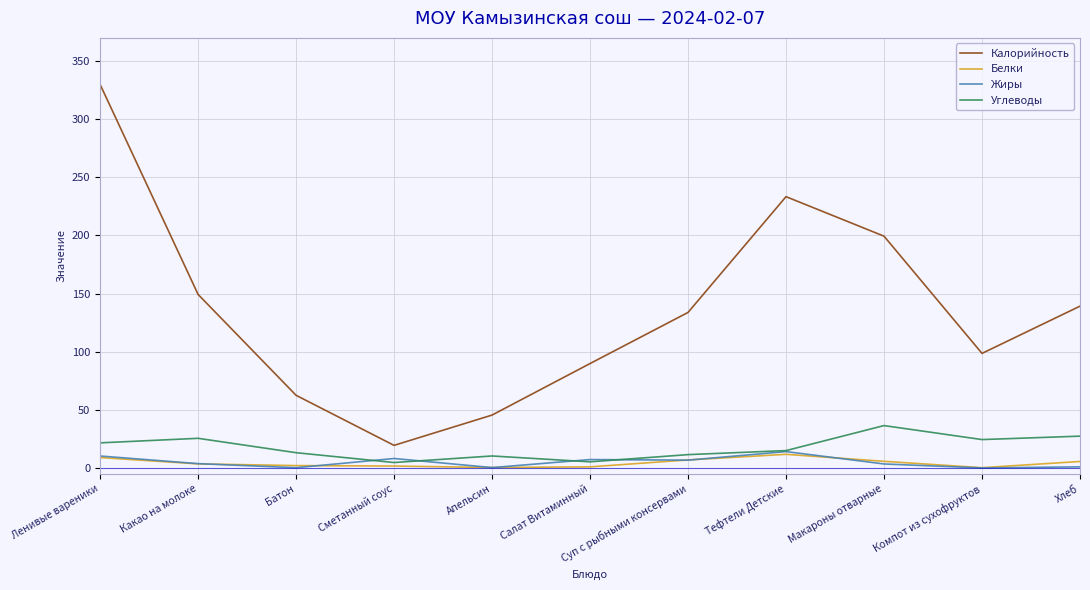

How many lines are shown in the chart?

4